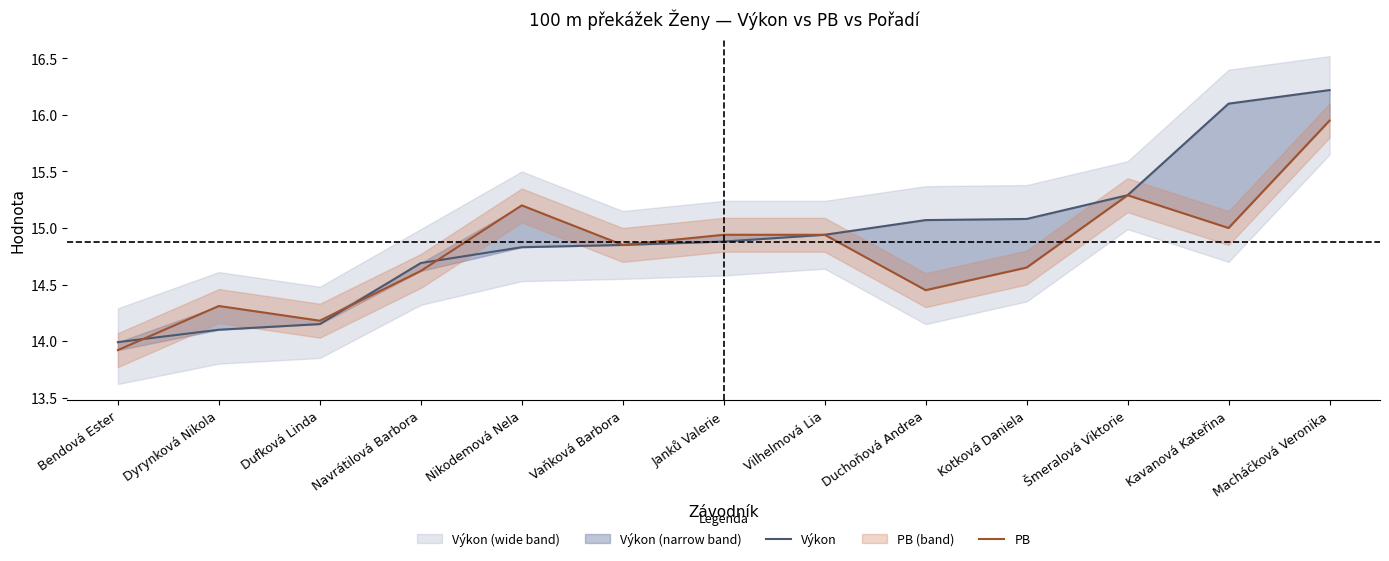

What is the difference between the PB values at Duchoňová Andrea and Dyrynková Nikola?

0.1